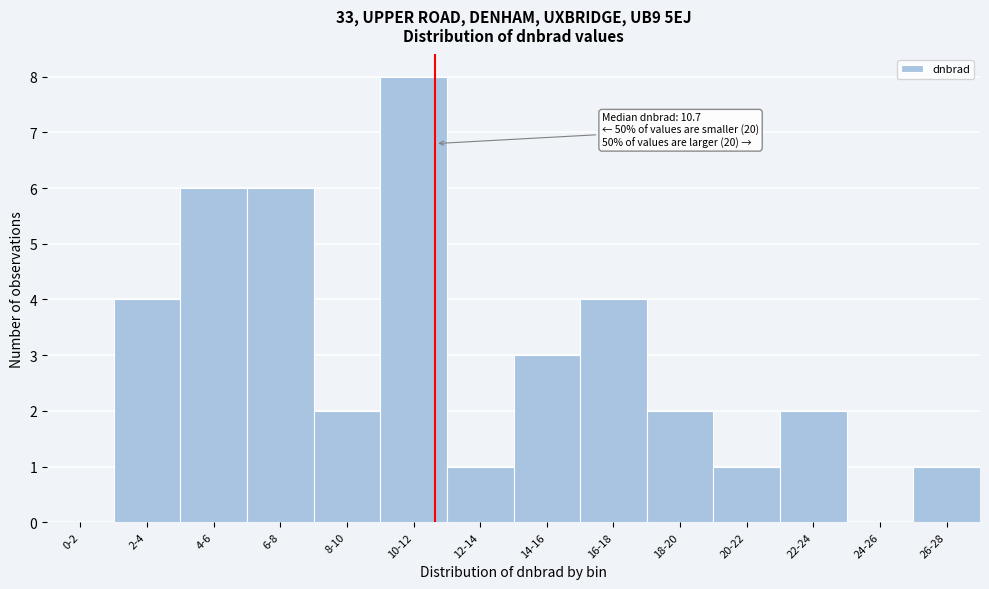

Reading right to left, extract all data points from this chart.

26-28=1	24-26=0	22-24=2	20-22=1	18-20=2	16-18=4	14-16=3	12-14=1	10-12=8	8-10=2	6-8=6	4-6=6	2-4=4	0-2=0